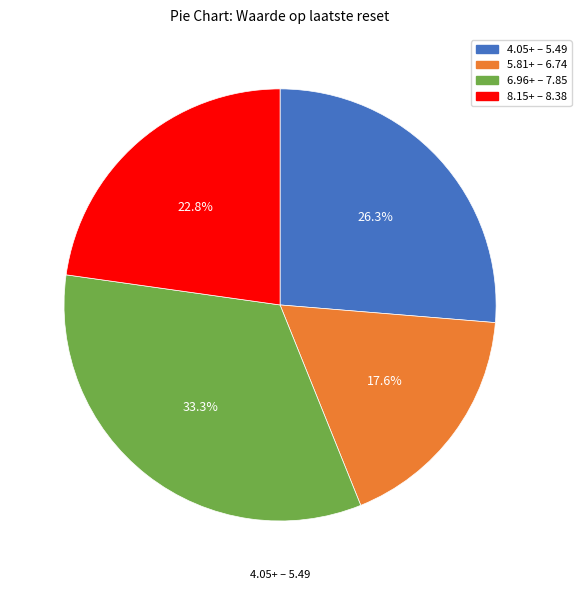

How many segments does this pie chart have?

4